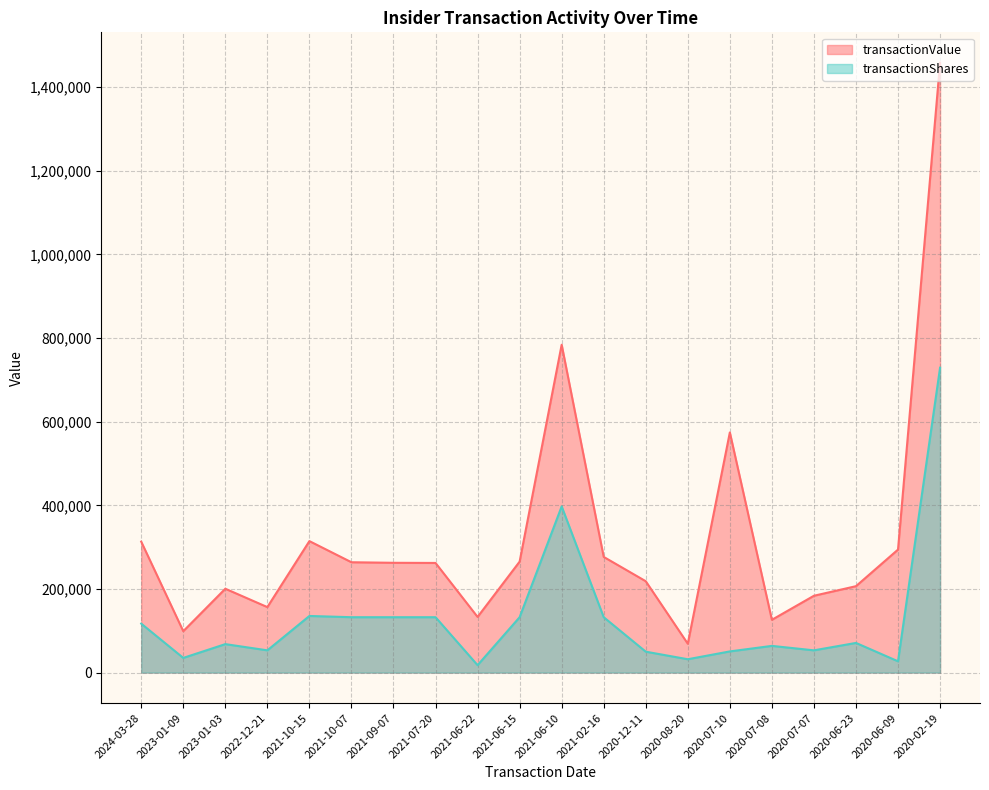

Is the value of transactionShares at 2020-02-19 greater than the value of transactionValue at 2024-03-28?

Yes